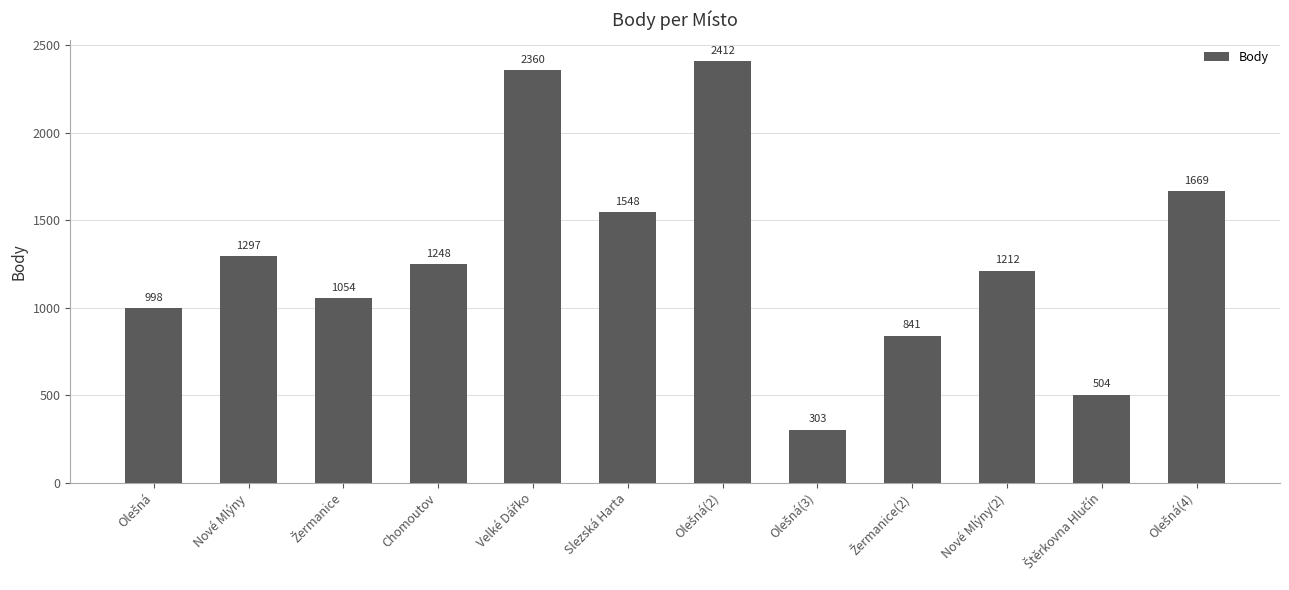

What is the difference between the second highest and second lowest values?

1856